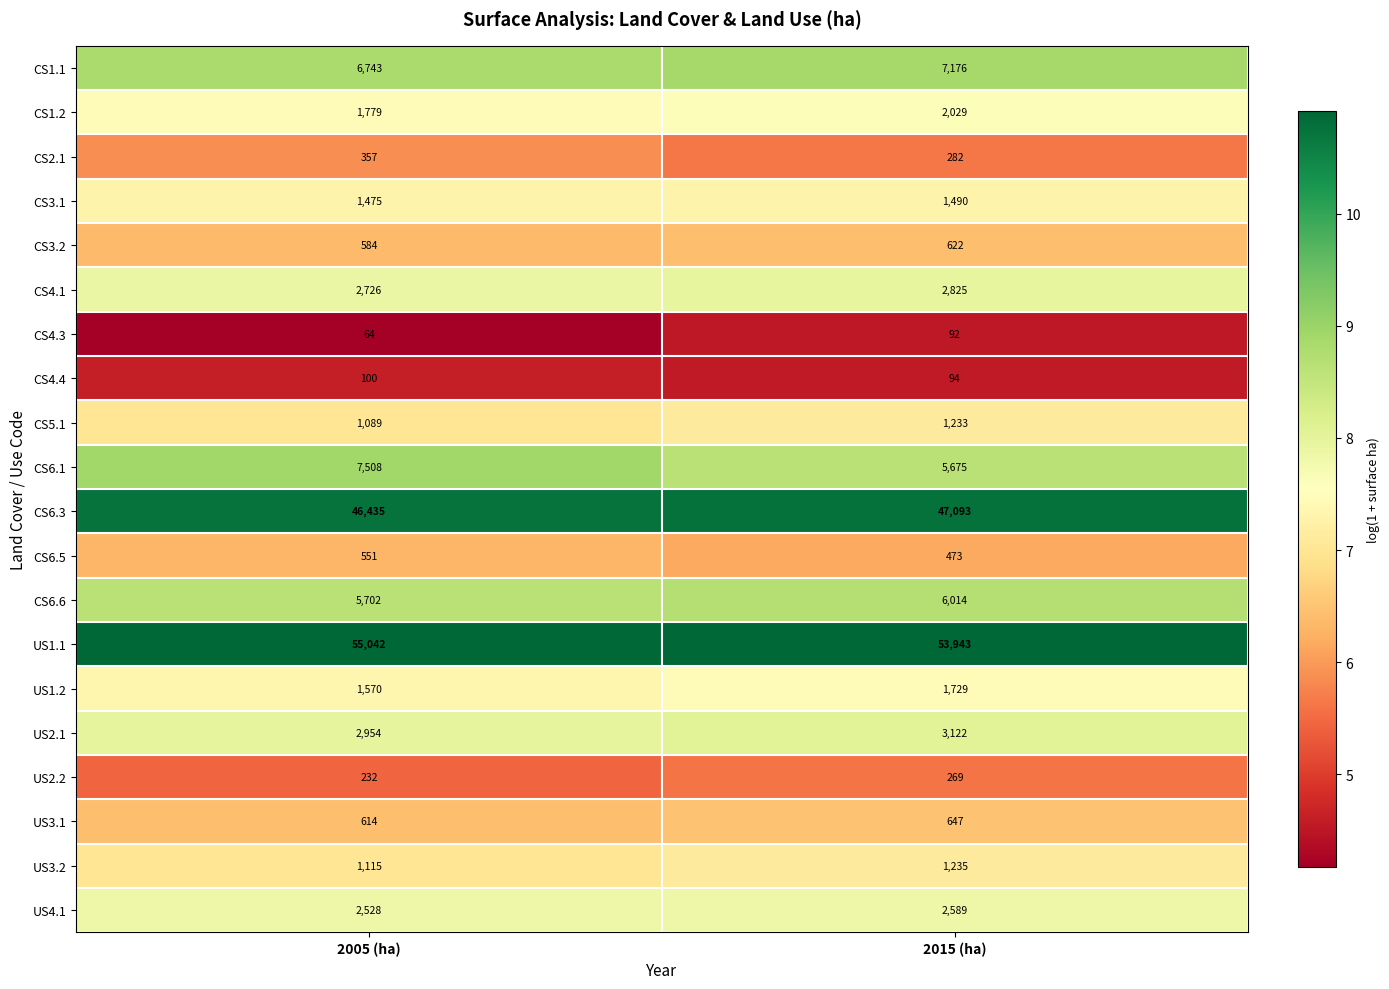

The CS4.3 series shows 37 at 2005 (ha). True or false?

False